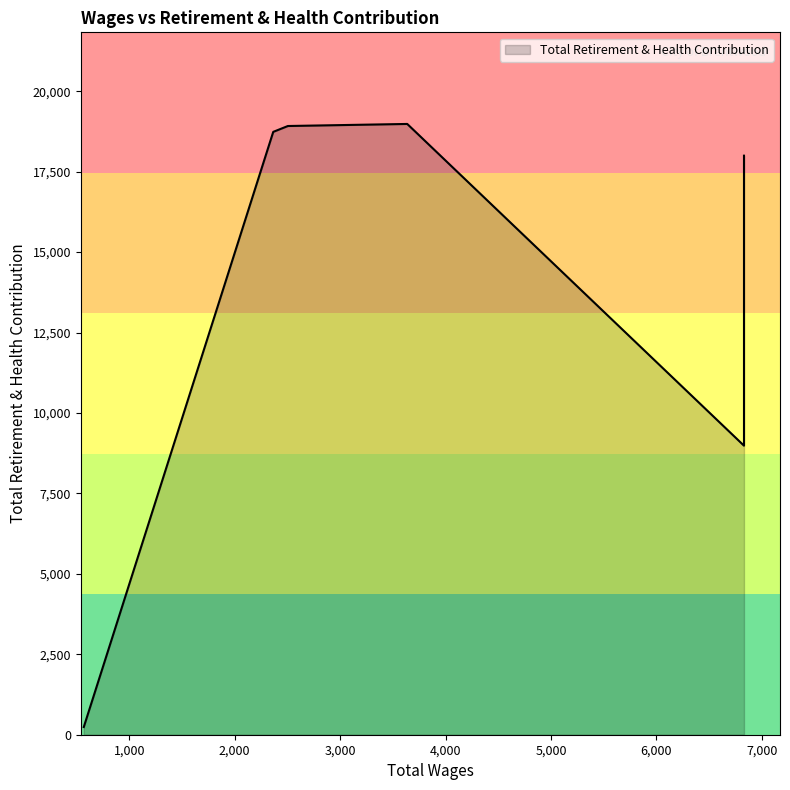

What is the ratio of the value at 6831.0 to the value at 2366.0?

1.0